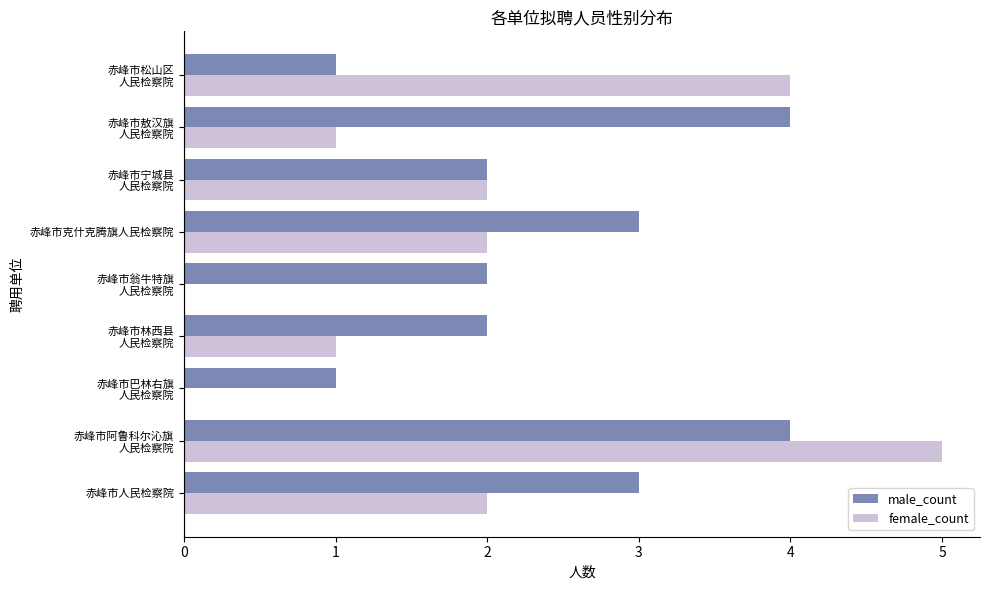

True or false: female_count has a value of 2 at 赤峰市克什克腾旗人民检察院.

True